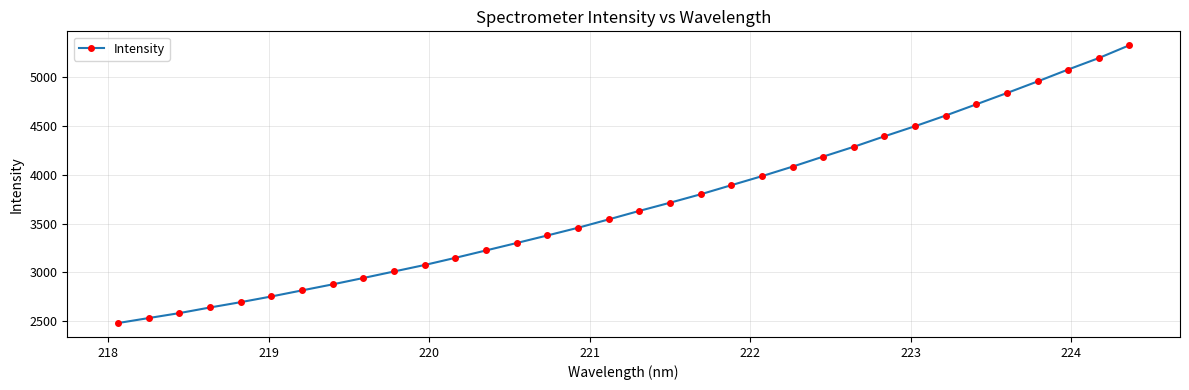

What is the smallest value displayed?

2483.1